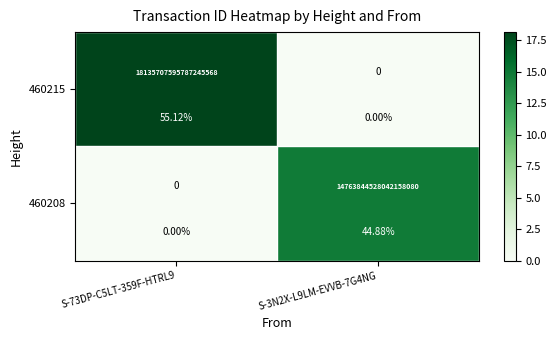

Is it true that 460208 equals 20.8 at S-3N2X-L9LM-EVVB-7G4NG?

False